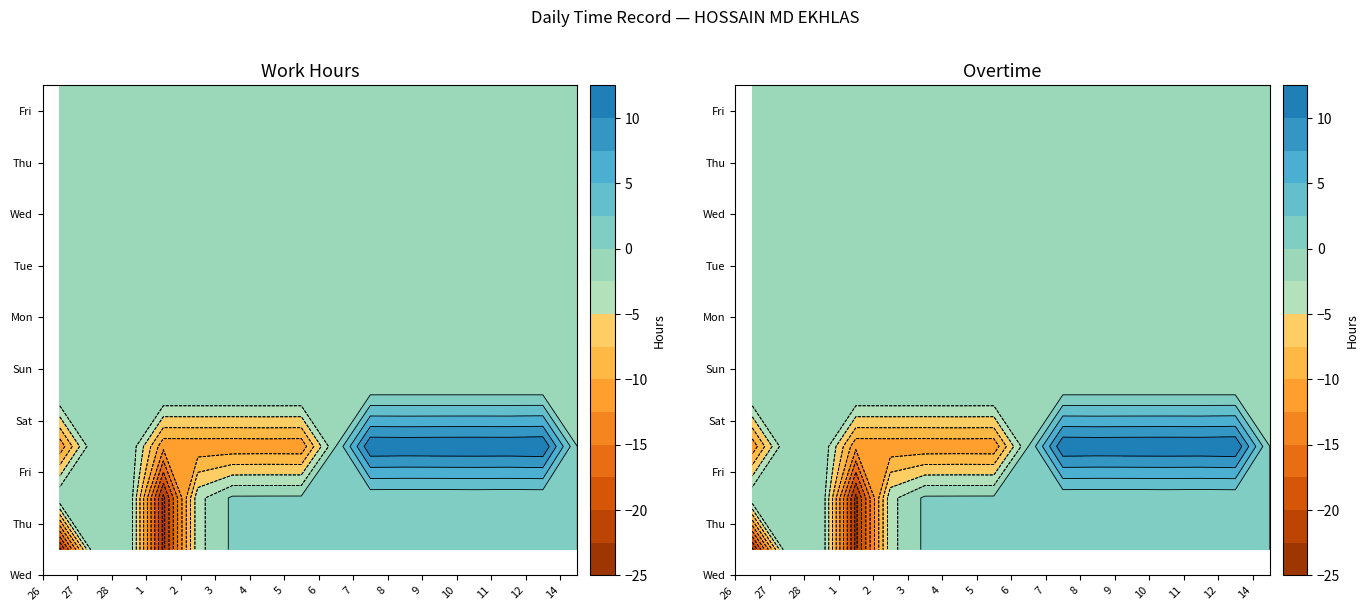

Is the value of 12 at 5 greater than the value of 10 at 7?

No